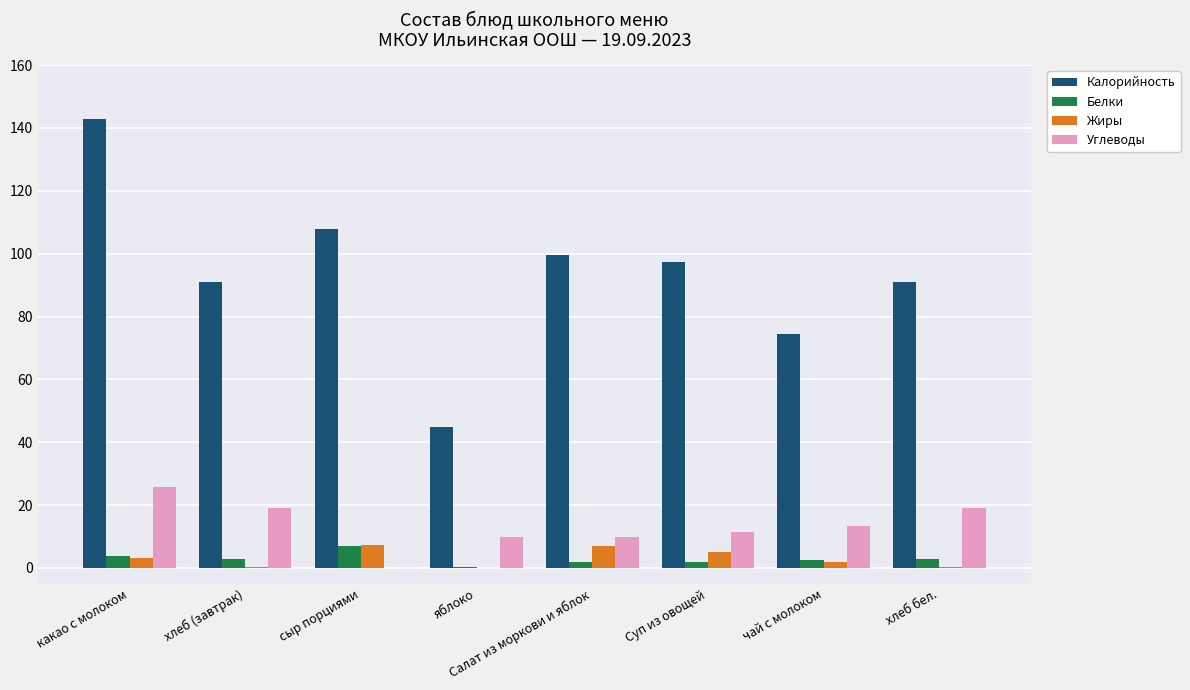

What is the sum of the Жиры values at сыр порциями and Салат из моркови и яблок?

14.3